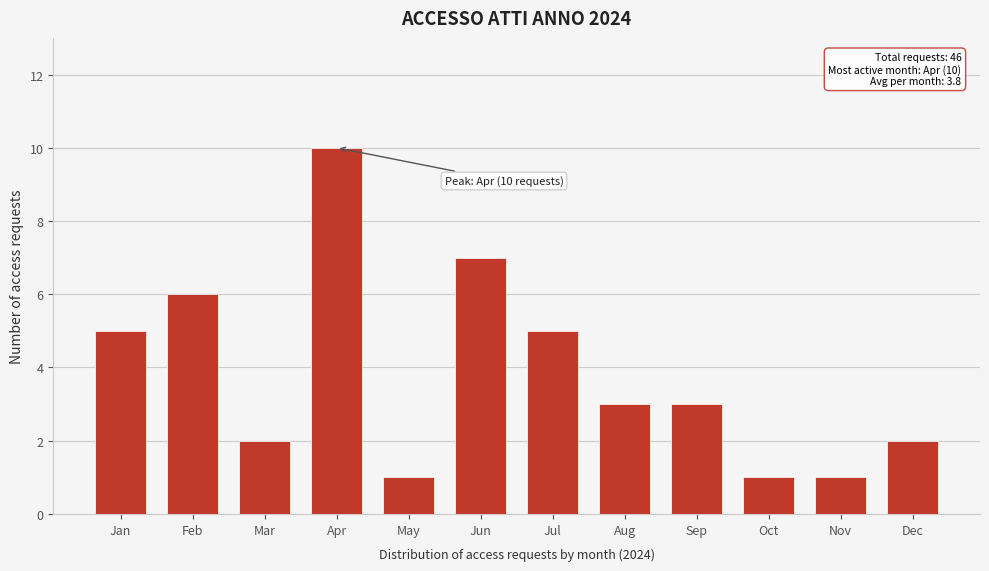

Reading left to right, transcribe all the data shown in this chart.

5	6	2	10	1	7	5	3	3	1	1	2